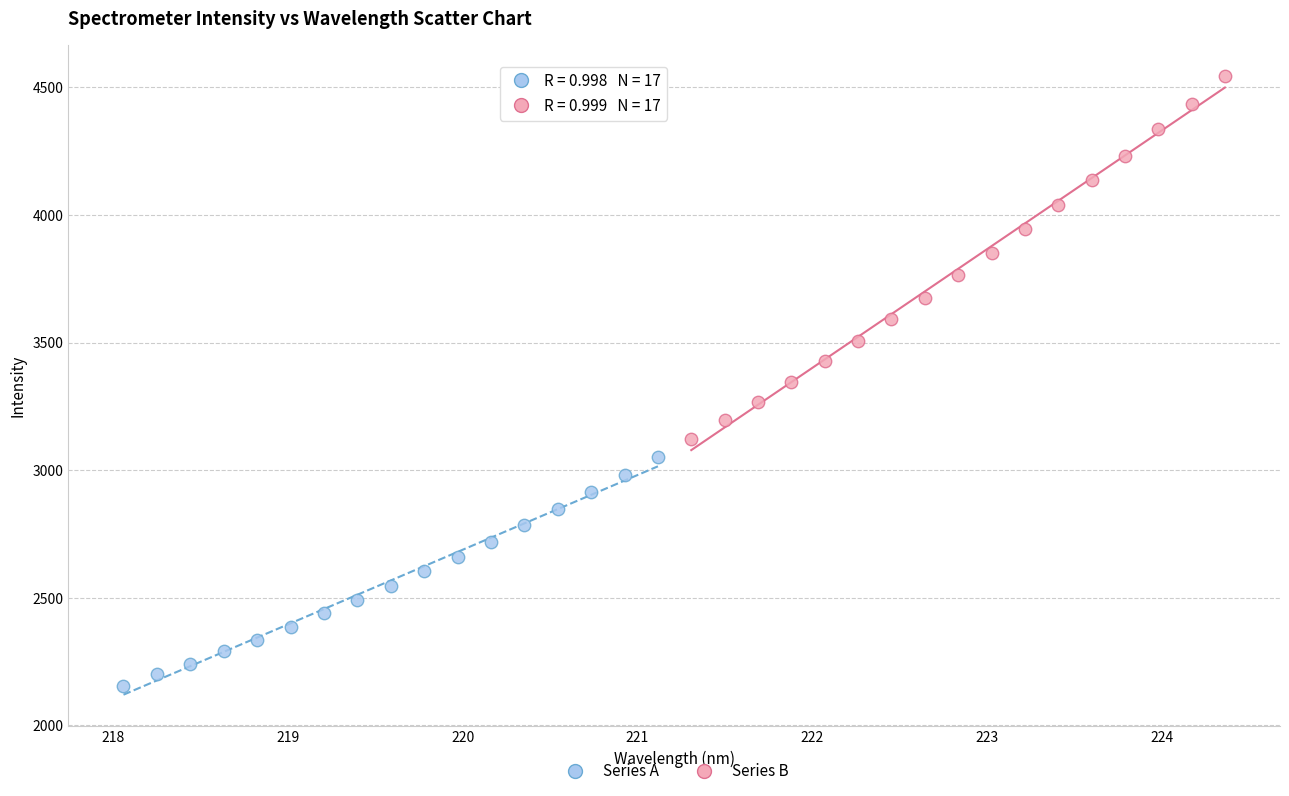

Which series reaches the maximum Y coordinate?

Series B